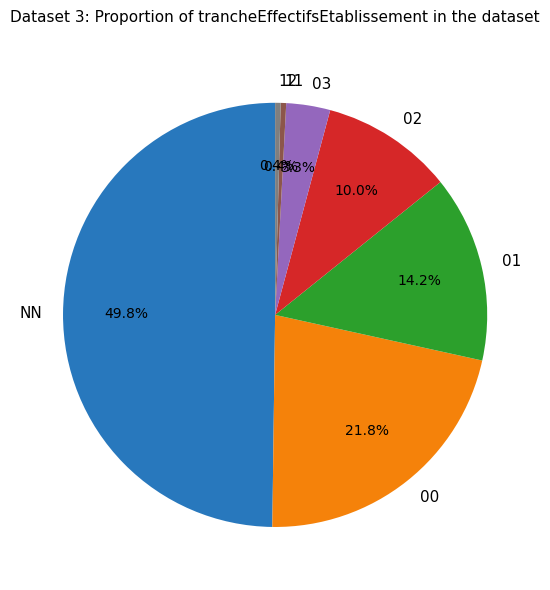

The 02 slice represents 10% of the pie. True or false?

True